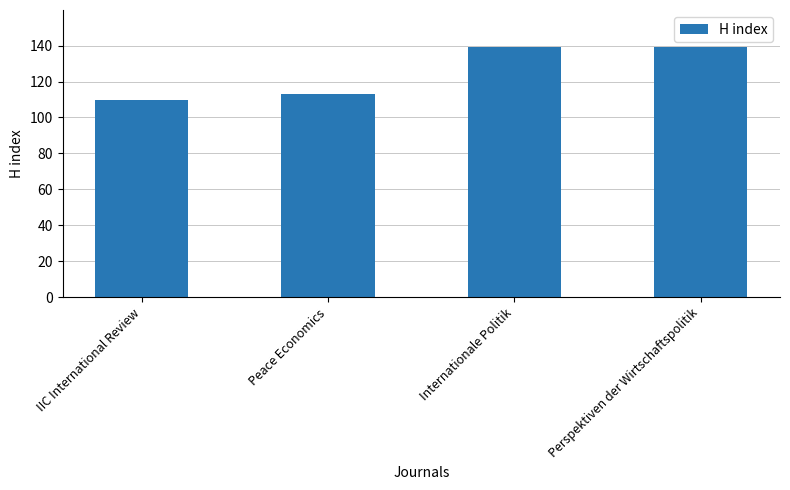

Approximately how many times larger is the value at IIC International Review compared to Peace Economics?

1.0